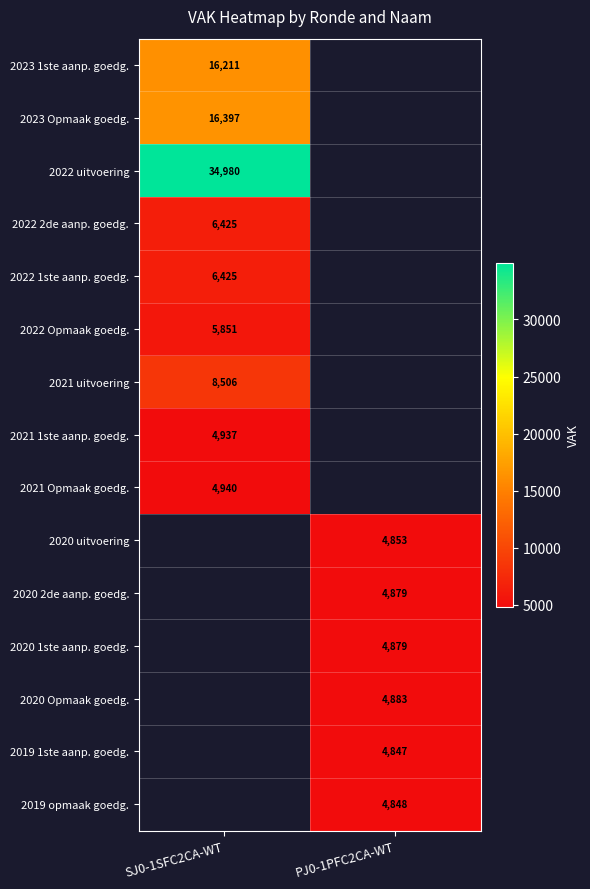

Which label corresponds to the largest value in the chart?

SJ0-1SFC2CA-WT